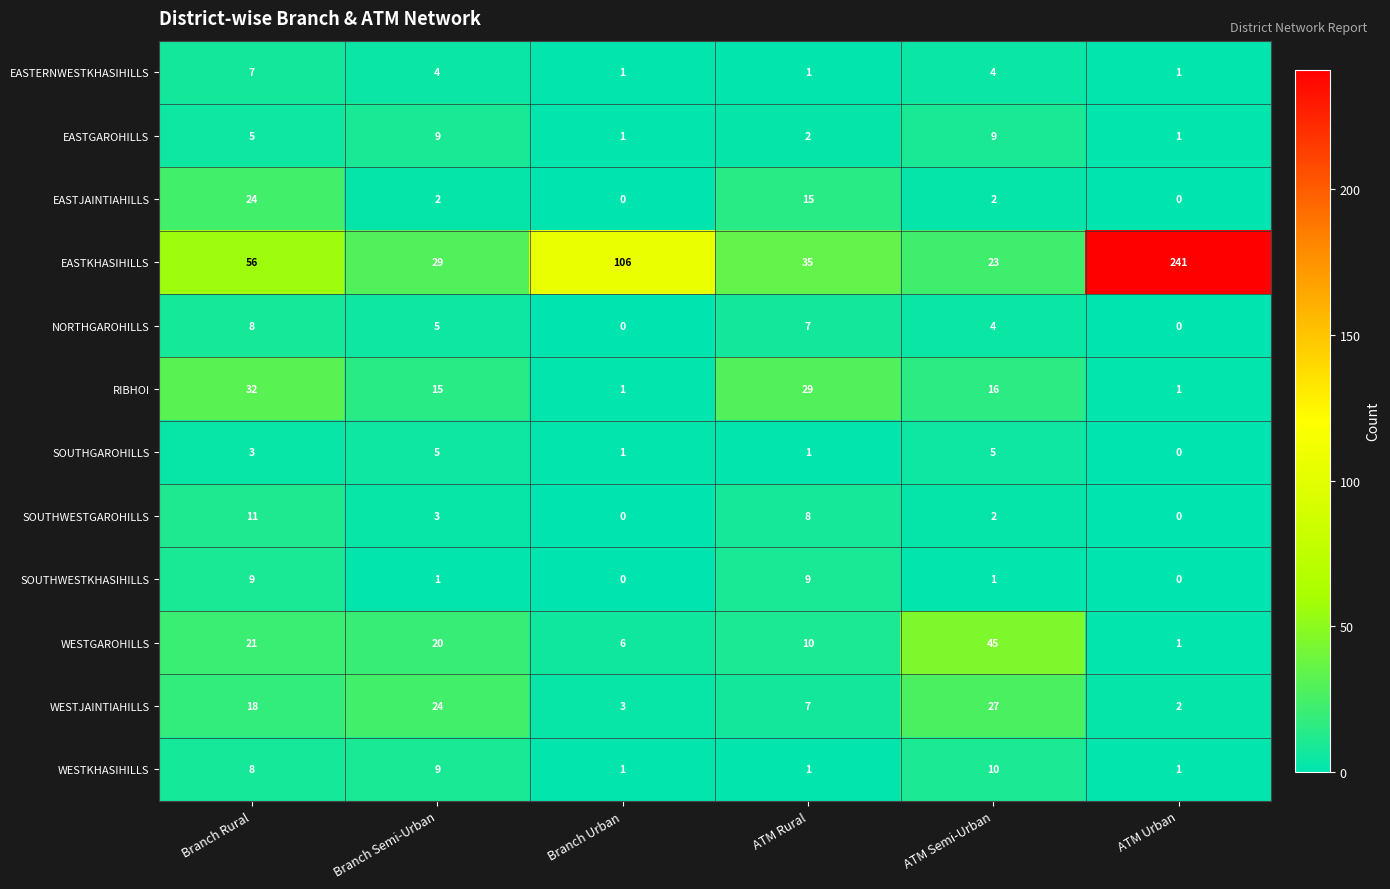

Which series has the largest total across all categories?

EASTKHASIHILLS